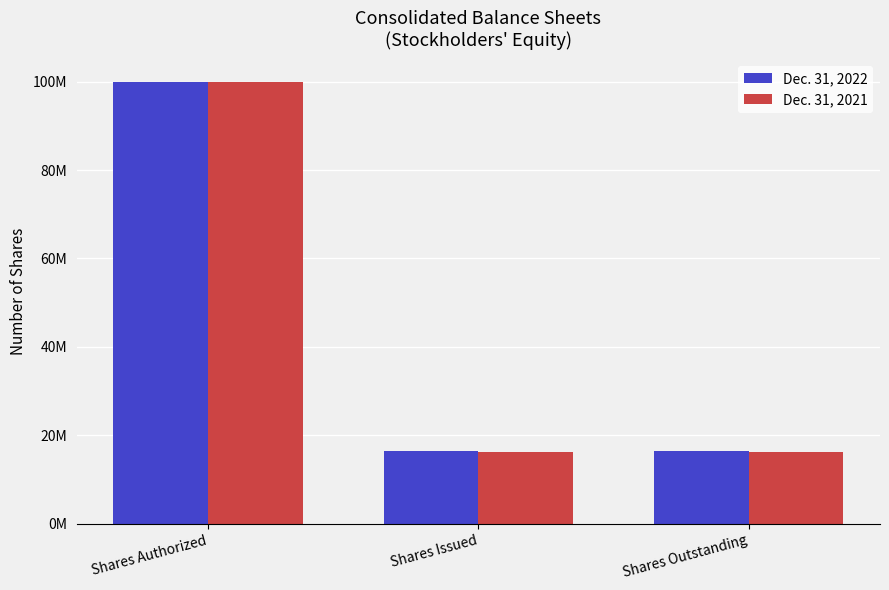

What is the label of the 2nd bar from the right?

Shares Issued